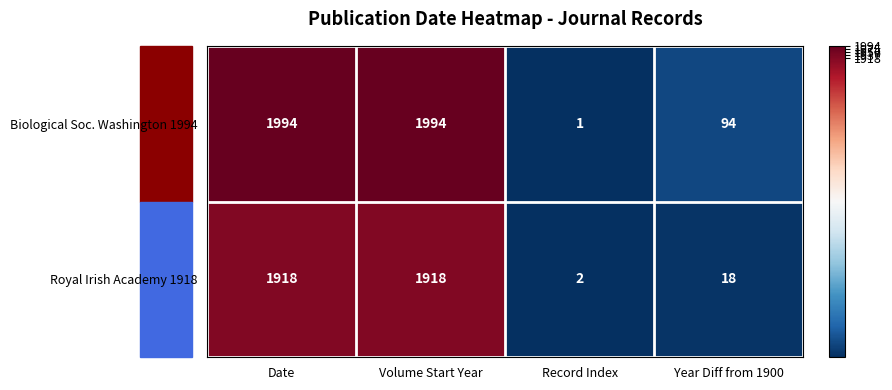

At how many categories does at least one series exceed 658?

2